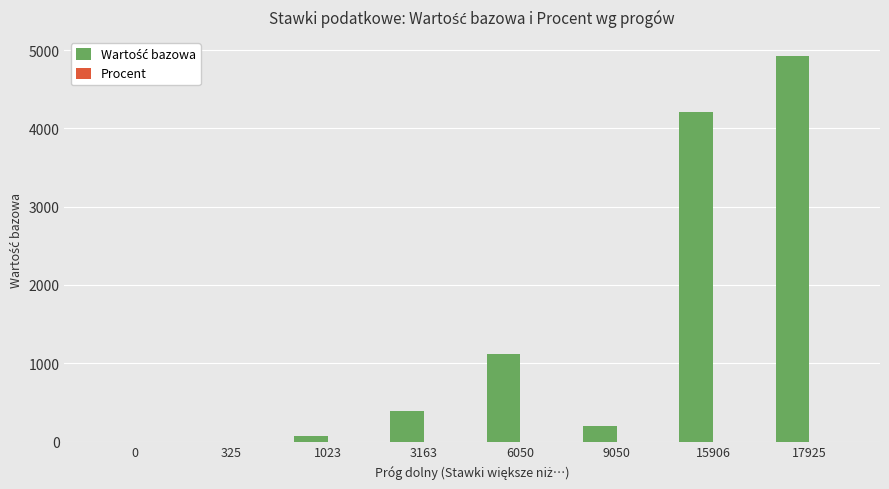

At which category is the sum across all series the highest?

17925